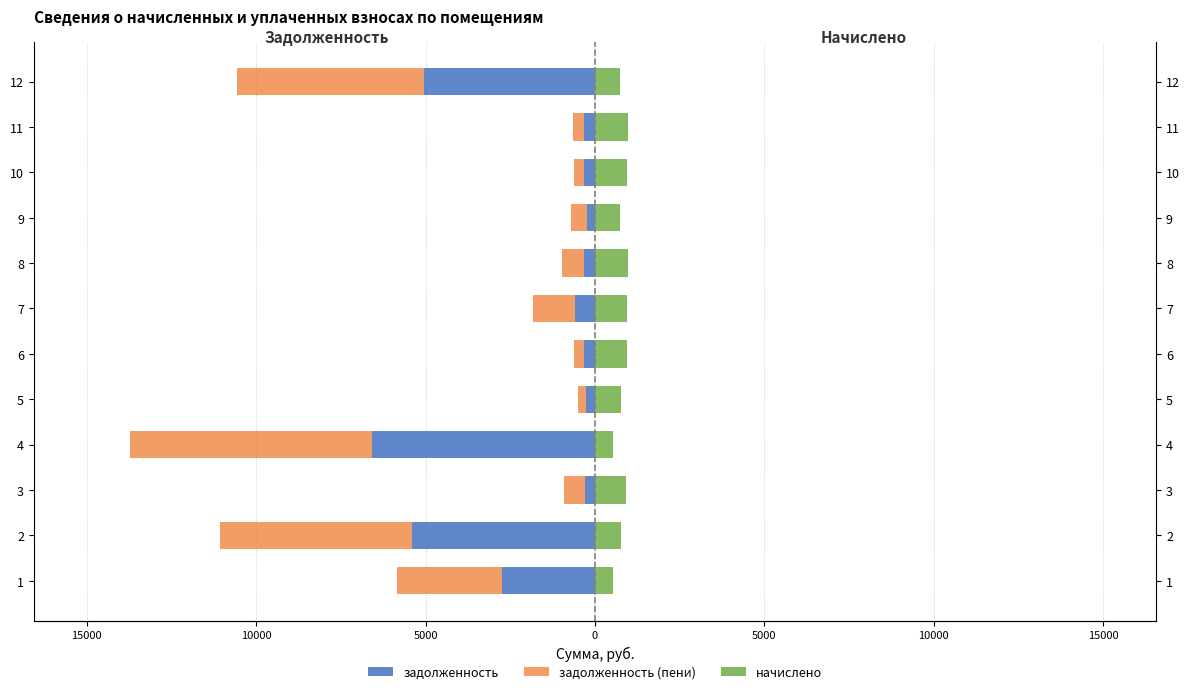

True or false: начислено has a value of 964.5 at 11.

True